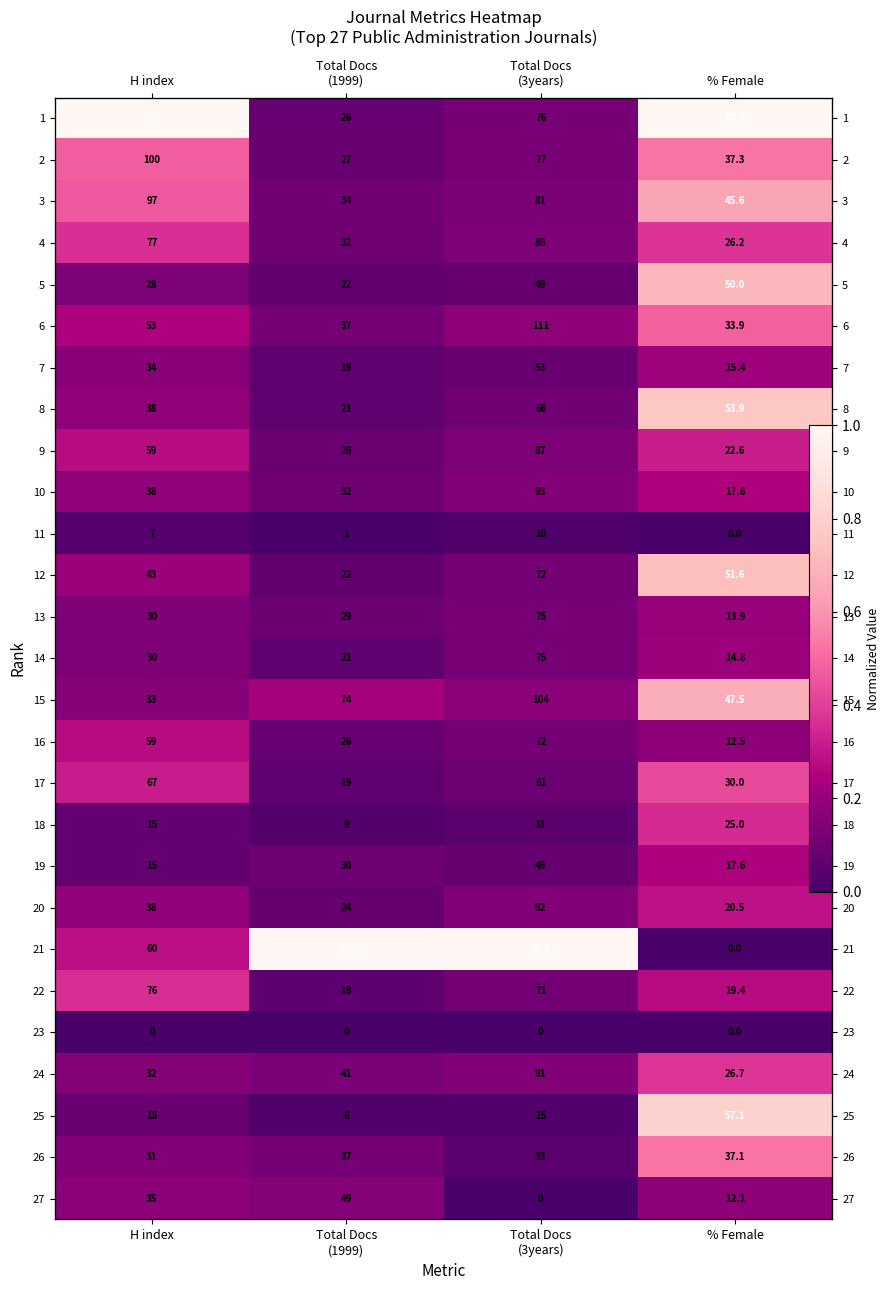

Rank the categories by 2 value from highest to lowest.

% Female, H index, Total Docs (3years), Total Docs (1999)